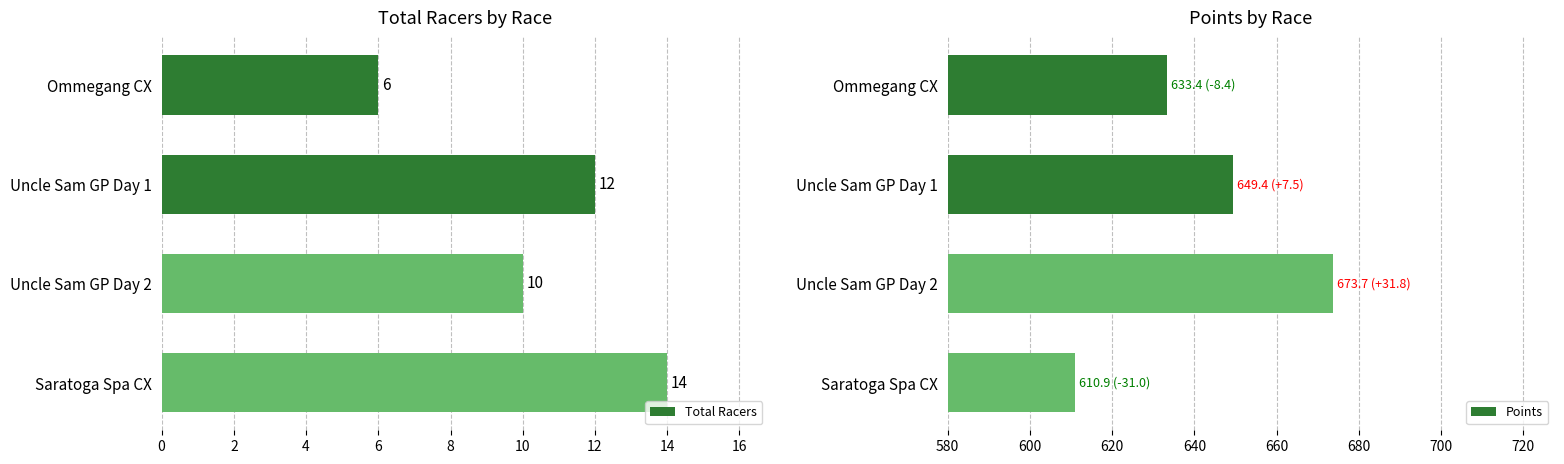

What is the difference between the second highest and second lowest values in the Points series?

15.9